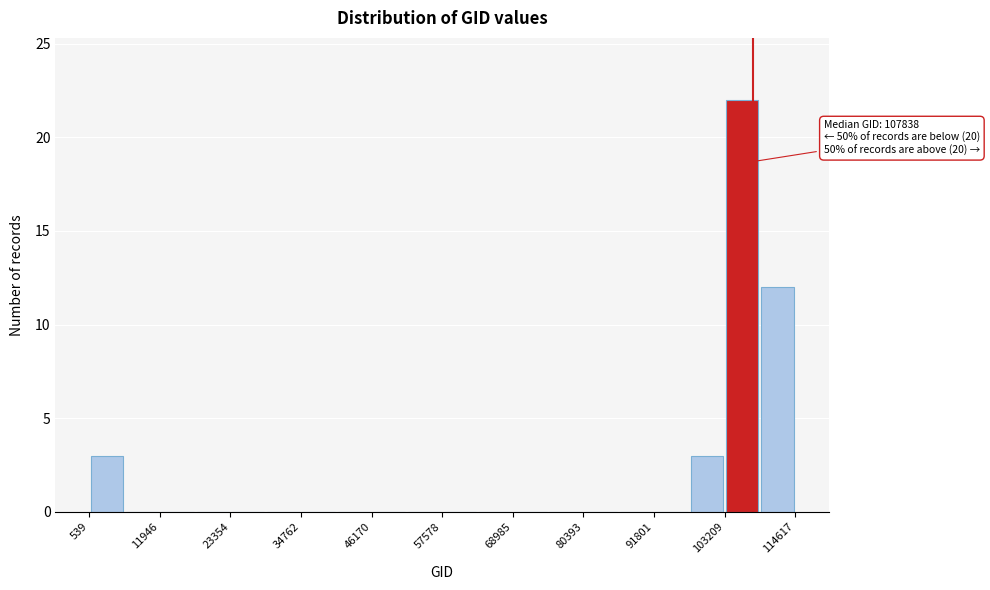

Around what value on the x-axis is the tallest bar? Give the approximate position of its centre, as read against the axis.

106000